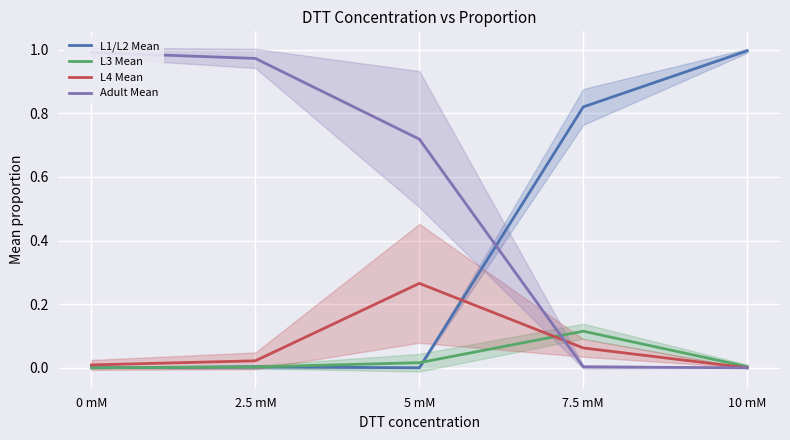

Reading left to right, extract all data points from this chart.

L1/L2 Mean: 0.0	0.0	0.0	0.8	1.0
L3 Mean: 0.0	0.0	0.0	0.1	0.0
L4 Mean: 0.0	0.0	0.3	0.1	0.0
Adult Mean: 1.0	1.0	0.7	0.0	0.0